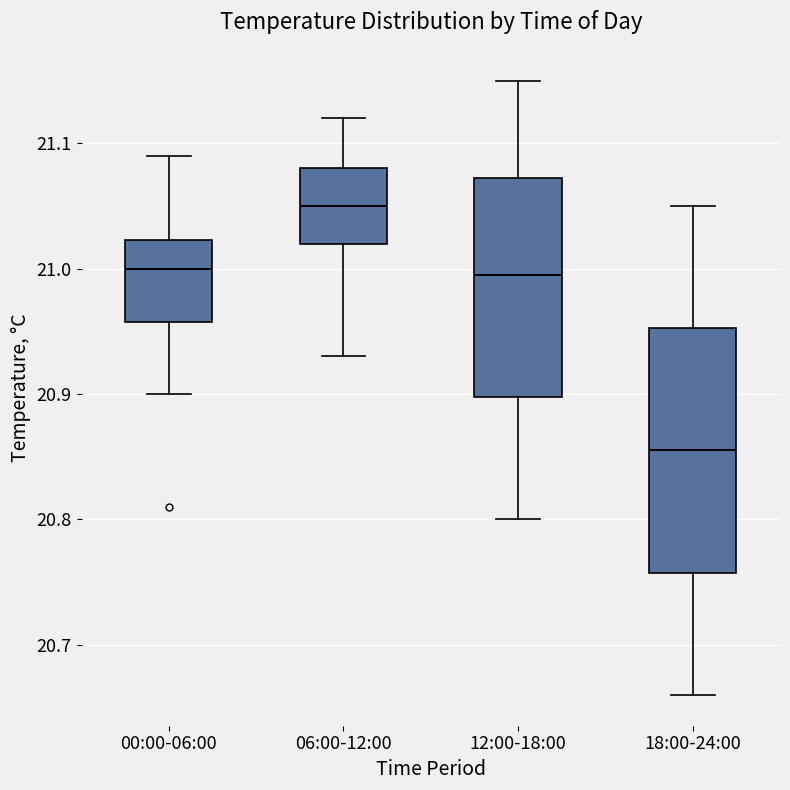

Reading left to right, read every box against the y-axis: the position of its median line, the range the box covers, and the ends of its whiskers. The values are not printed on the chart, so give them approximately, as read against the axis.

00:00-06:00: median 21.00, box 20.96 to 21.02, whiskers 20.90 to 21.09
06:00-12:00: median 21.05, box 21.02 to 21.08, whiskers 20.93 to 21.12
12:00-18:00: median 21.00, box 20.90 to 21.07, whiskers 20.80 to 21.15
18:00-24:00: median 20.86, box 20.76 to 20.95, whiskers 20.66 to 21.05